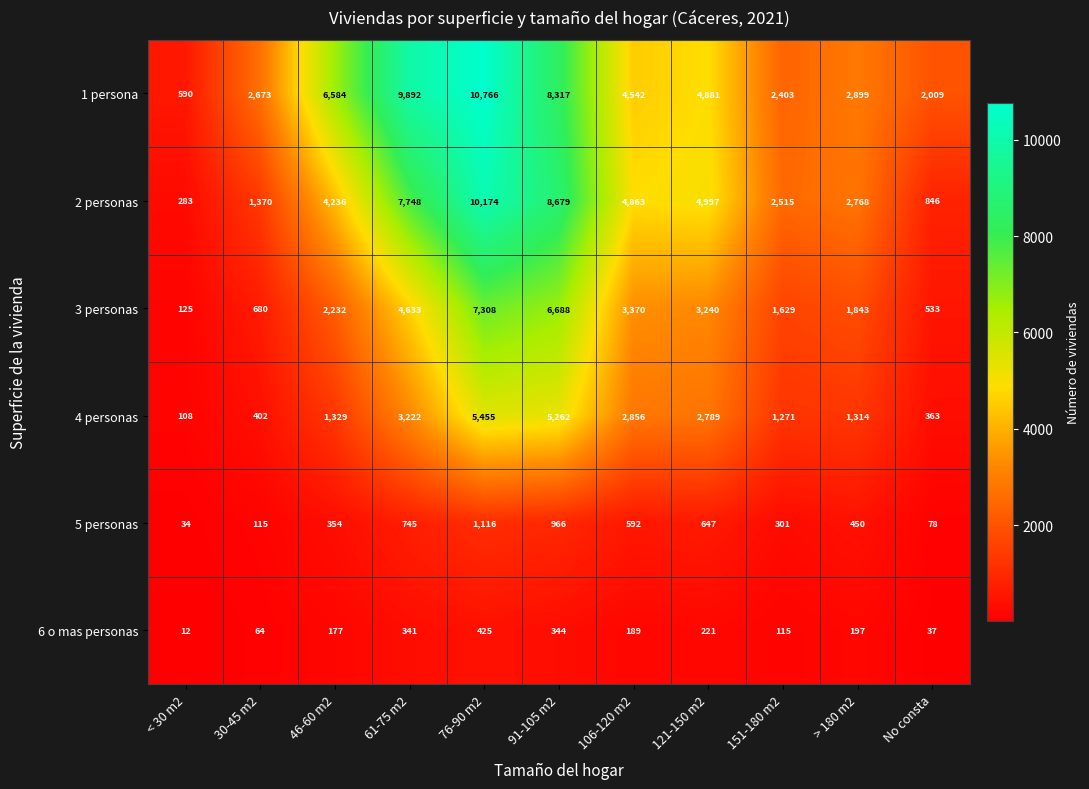

How many categories are shown in the chart?

11